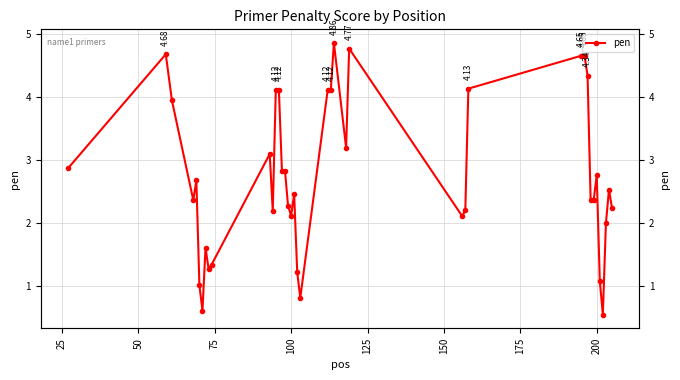

Reading left to right, list all the values displayed in this chart.

2.9	4.7	3.9	2.4	2.7	1.0	0.6	1.6	1.3	1.3	3.1	2.2	4.1	4.1	2.8	2.8	2.3	2.1	2.5	1.2	0.8	4.1	4.1	4.9	3.2	4.8	2.1	2.2	4.1	4.7	4.7	4.3	2.4	2.4	2.8	1.1	0.5	2.0	2.5	2.2